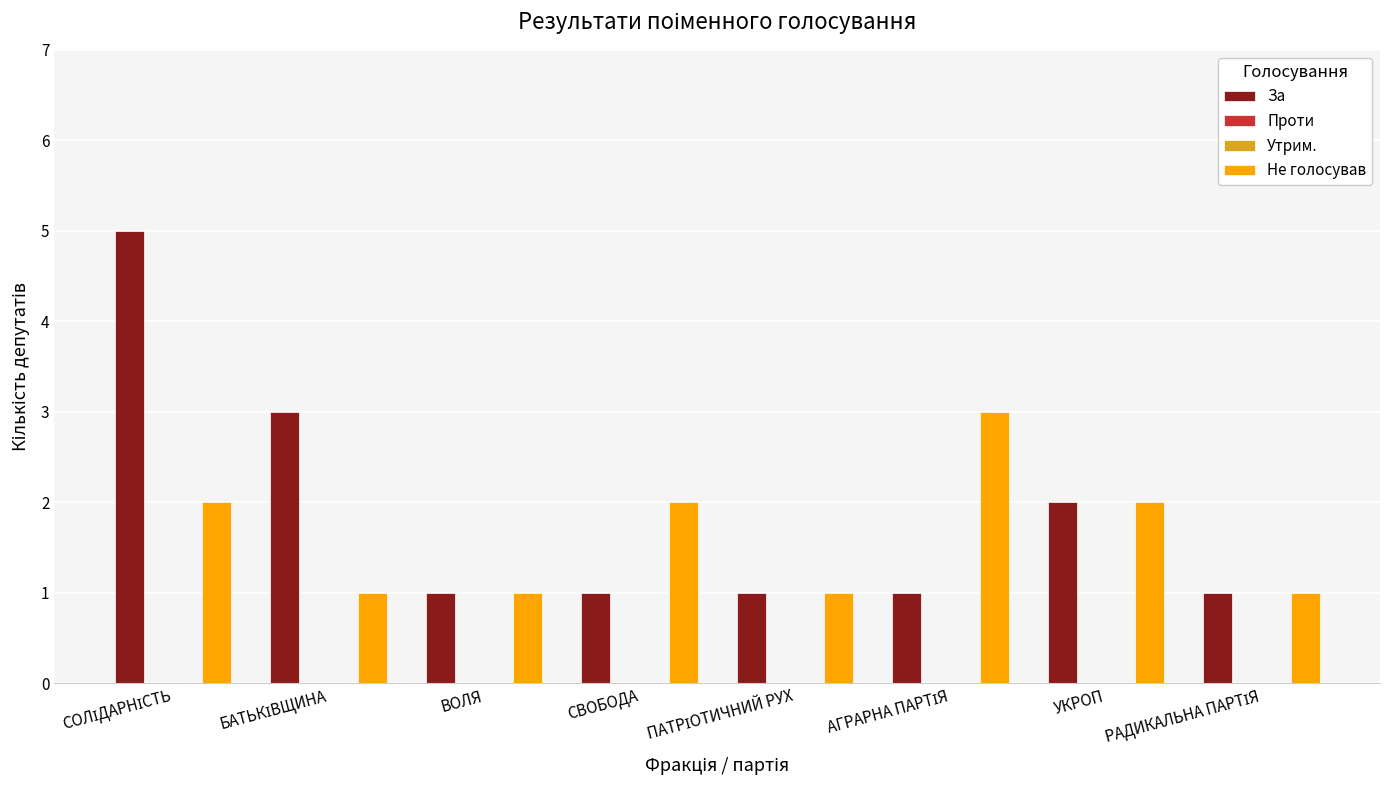

Which series changed the most between СОЛІДАРНІСТЬ and ВОЛЯ?

За